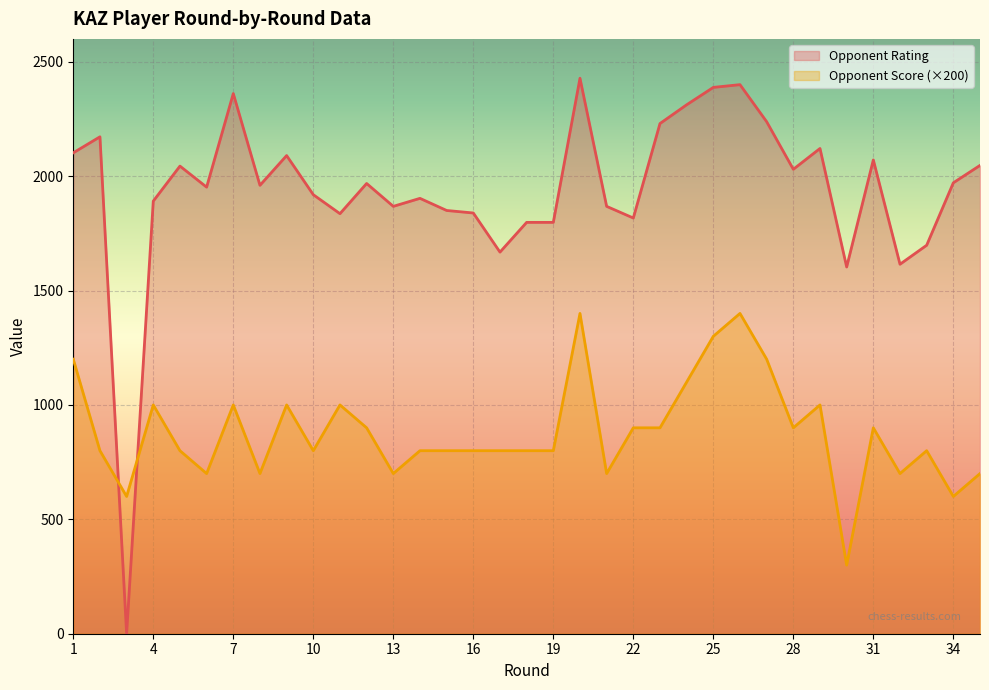

Rank the series by their maximum value, from lowest to highest.

Opponent Score (×200), Opponent Rating